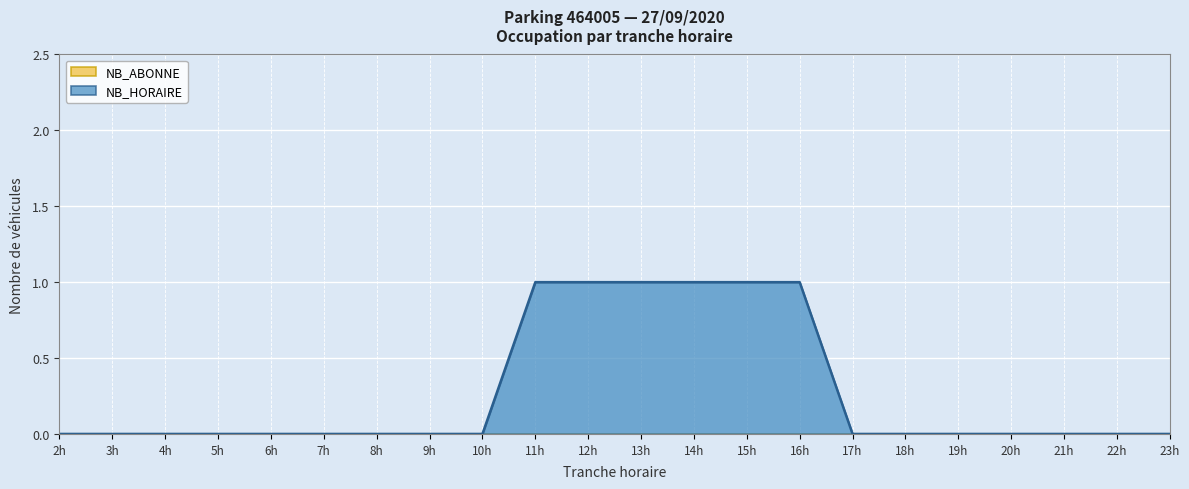

How many data points does each series have?

22